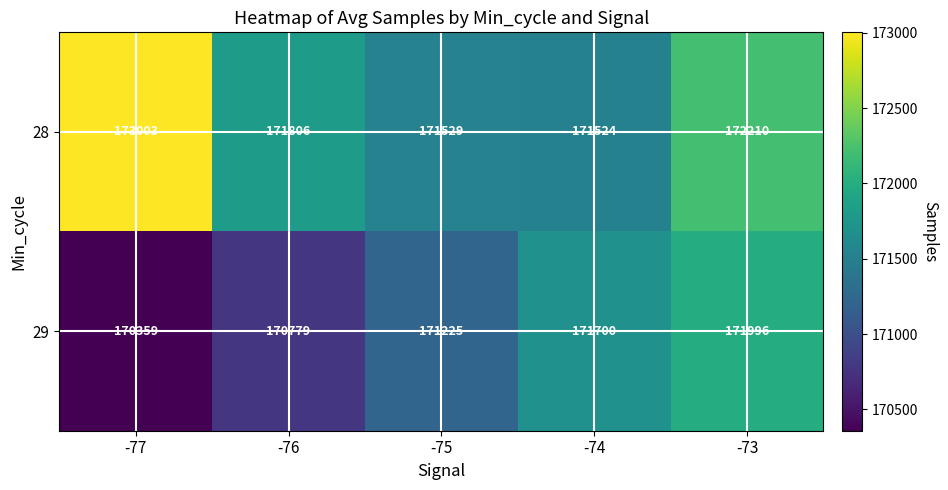

At how many categories does at least one series exceed 170438?

5